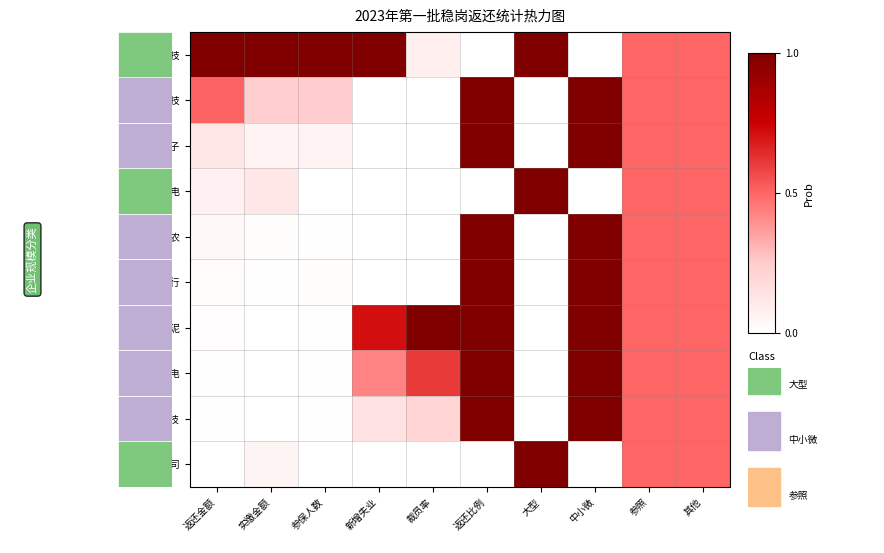

Which series has the largest total across all categories?

合力泰科技